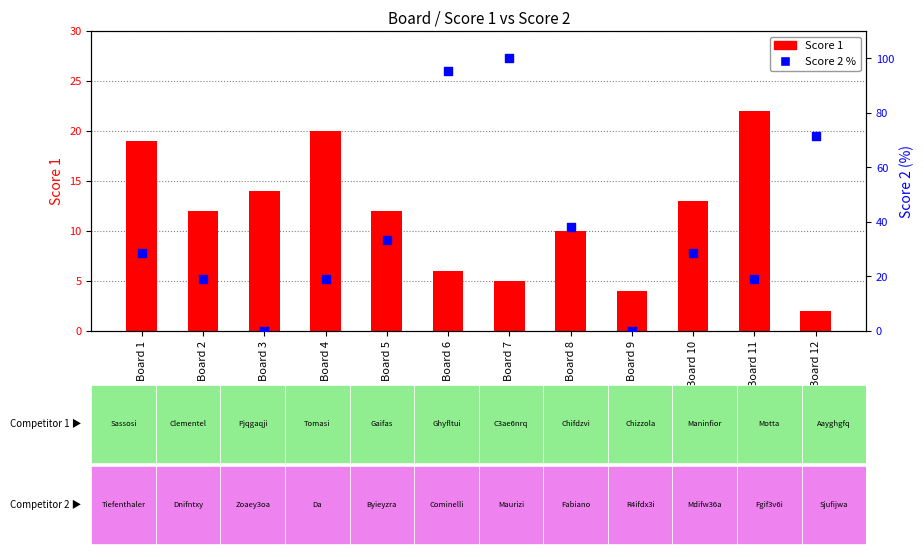

Is the value of Score 2 % at Board 12 greater than the value of Score 1 at Board 10?

Yes